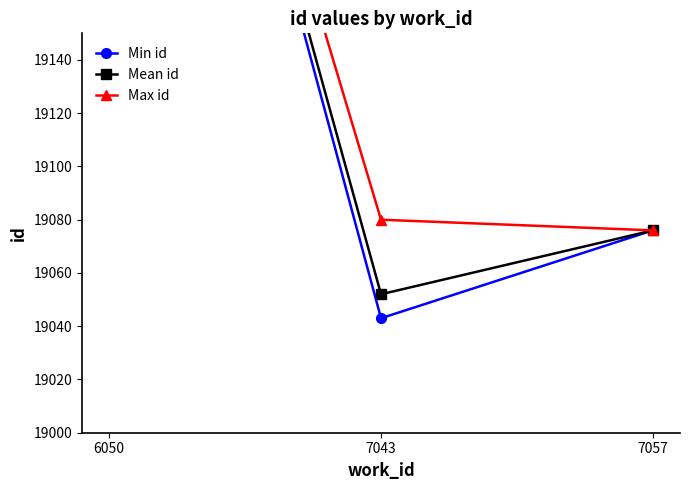

The Mean id series shows 19052 at 7043. True or false?

True